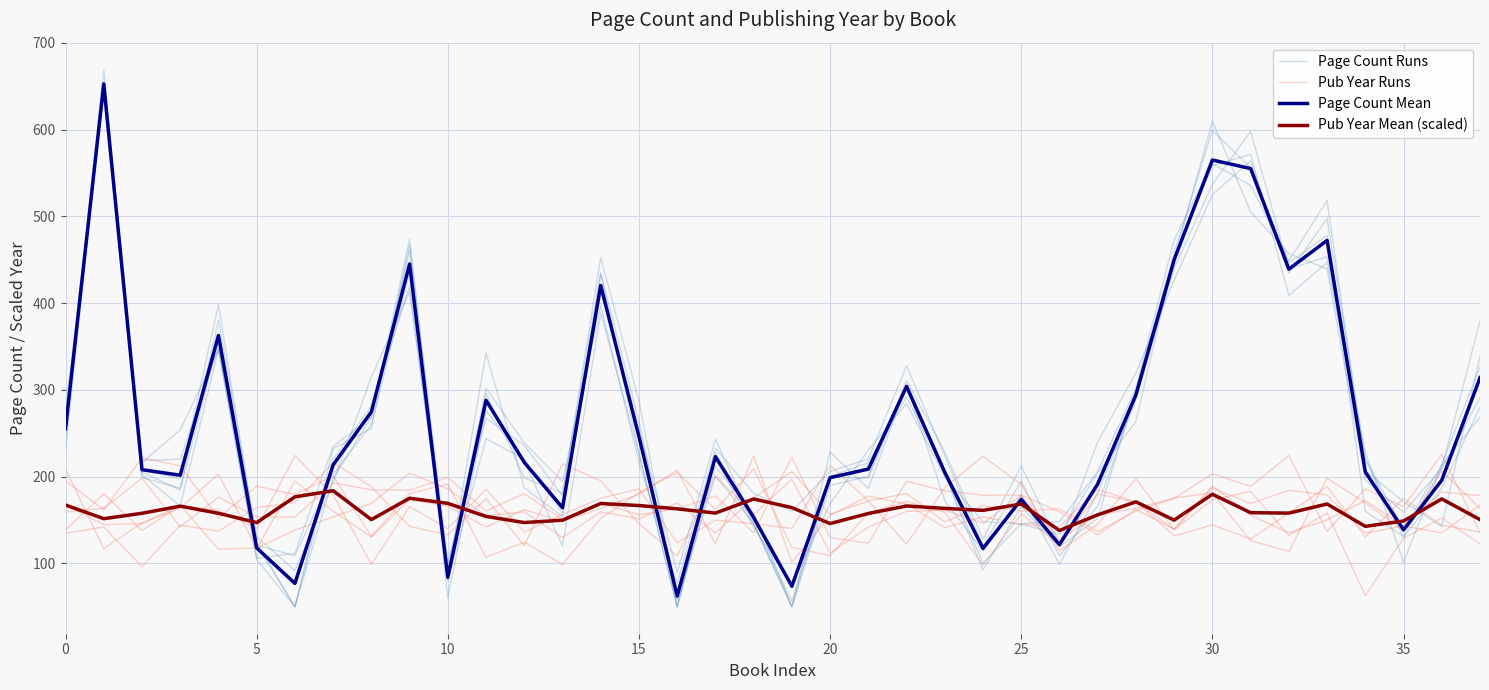

What is the value of the Page Count Mean point at the 3rd from the left?

208.1